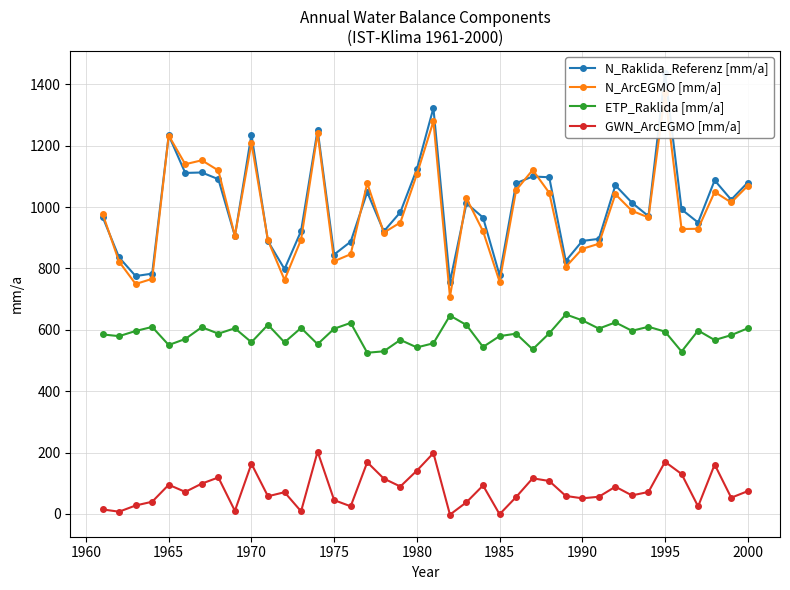

Is it true that ETP_Raklida [mm/a] equals 819.3 at 1995?

False